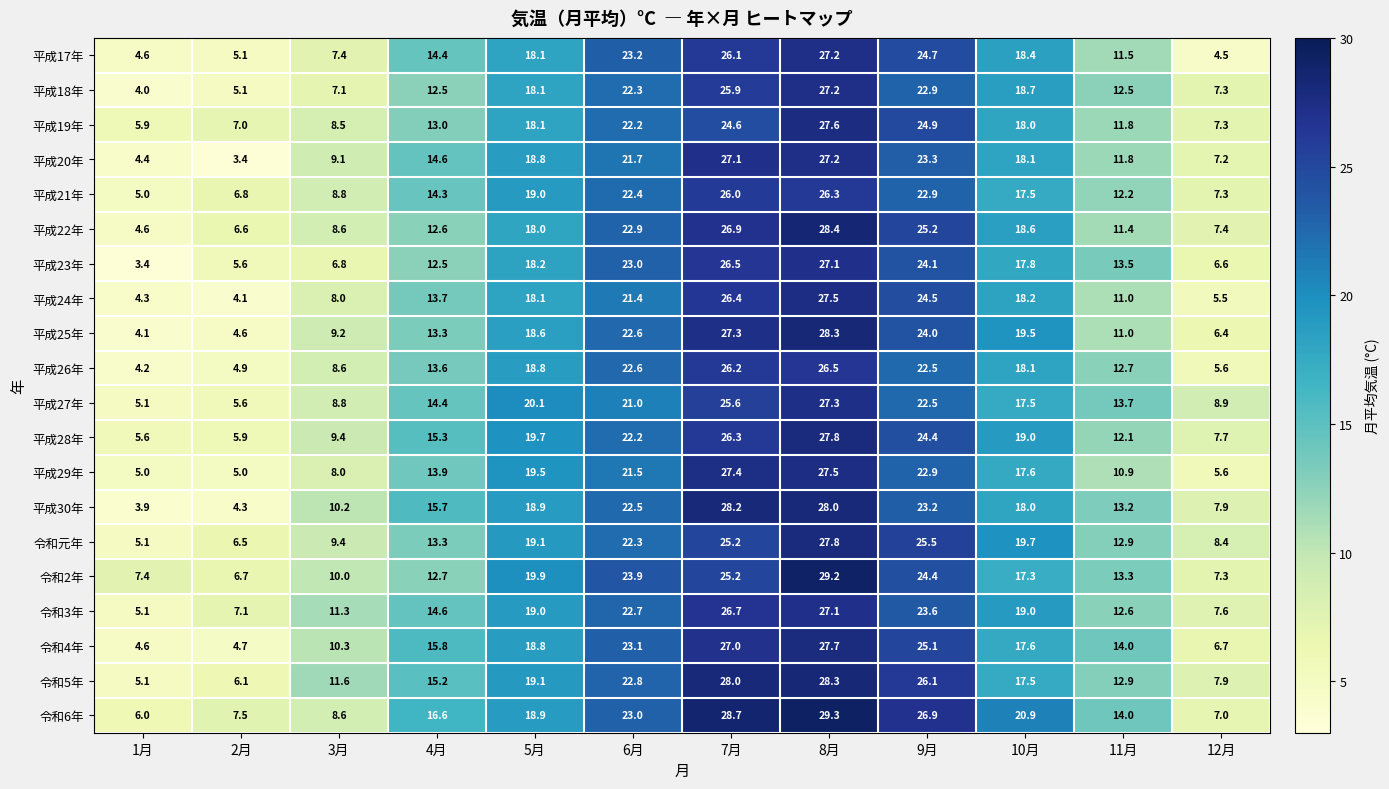

Where does the 平成24年 series first go above 18?

5月